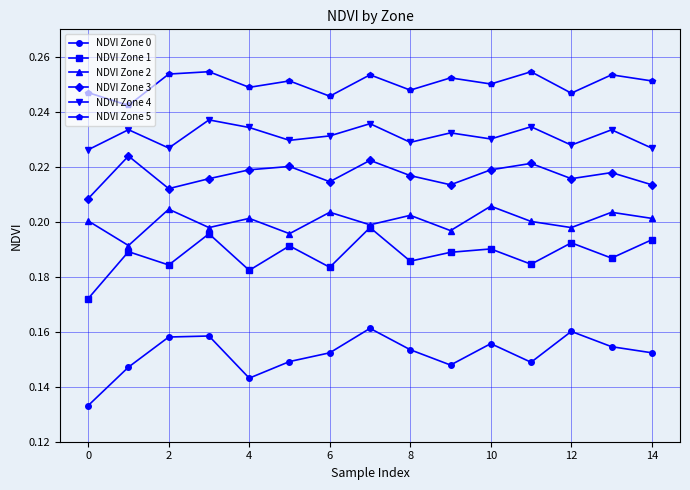

True or false: NDVI Zone 3 has more than 1 interior local peaks.

True